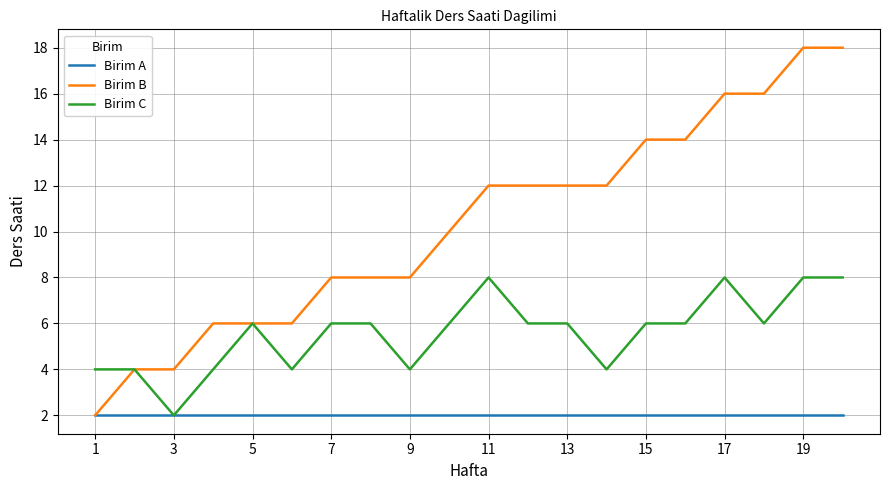

Which series has the widest spread of values?

Birim B